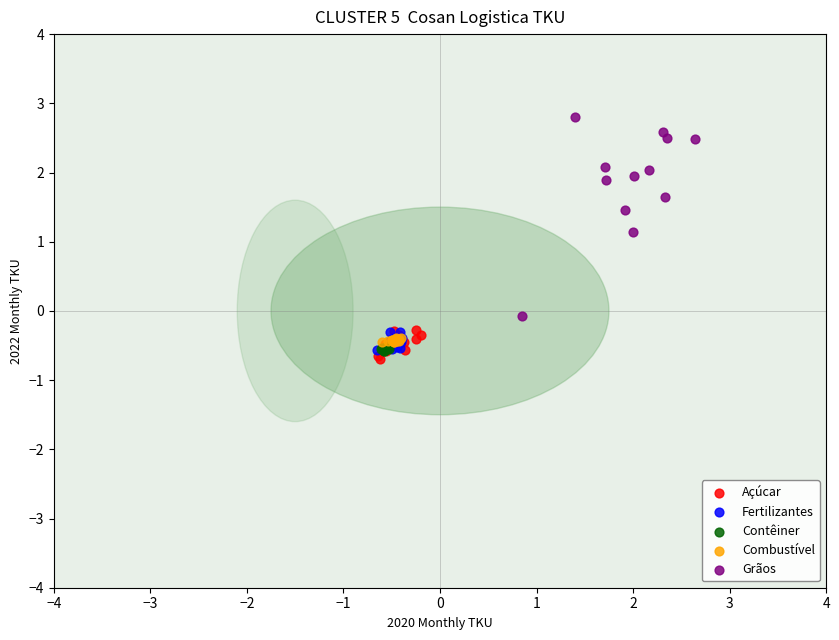

Which series reaches the minimum Y coordinate?

Açúcar